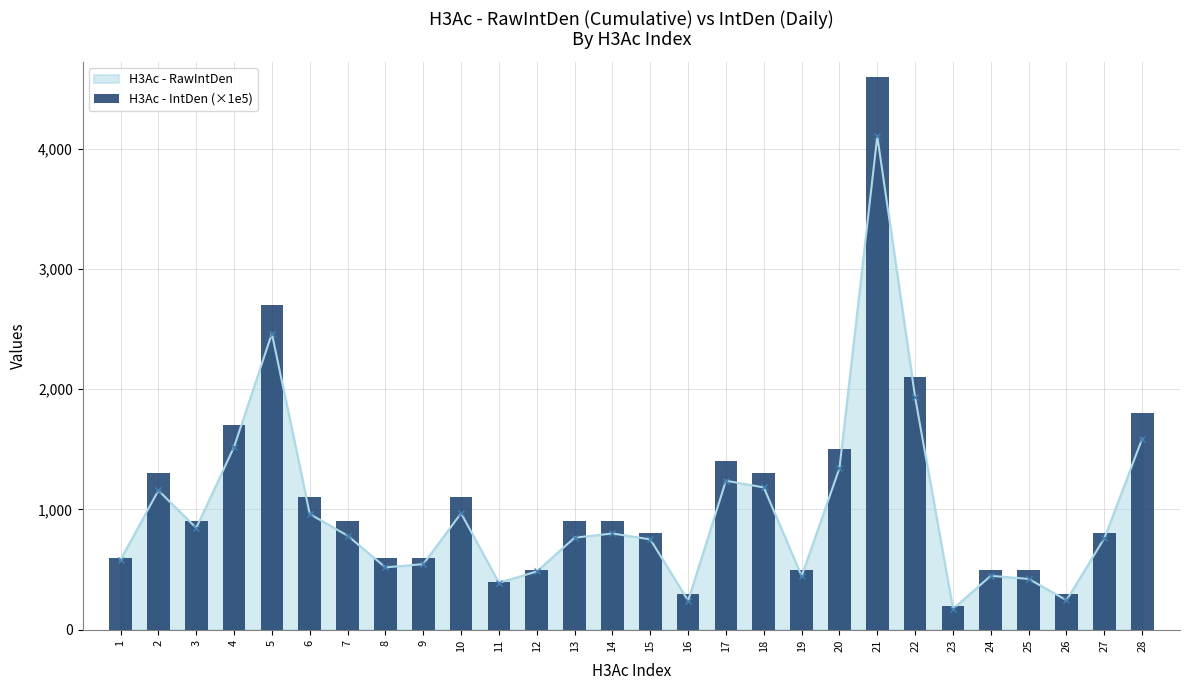

What is the sum of all values?

30800.0